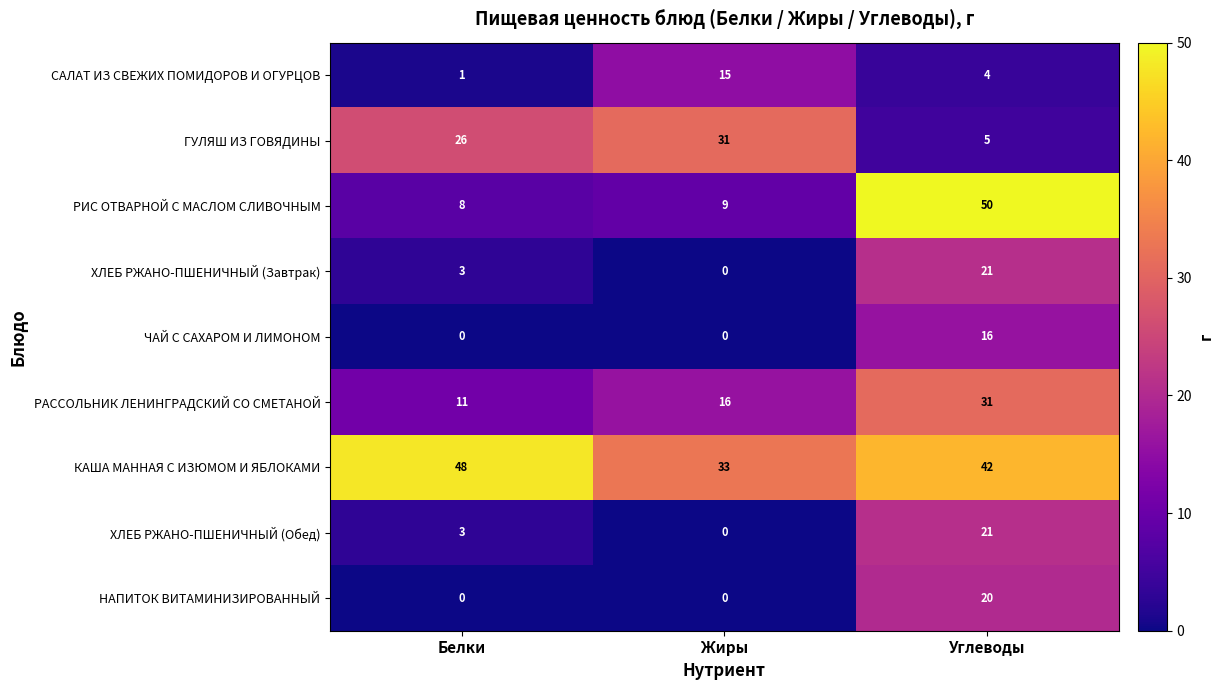

Which series changed the most between Белки and Жиры?

КАША МАННАЯ С ИЗЮМОМ И ЯБЛОКАМИ